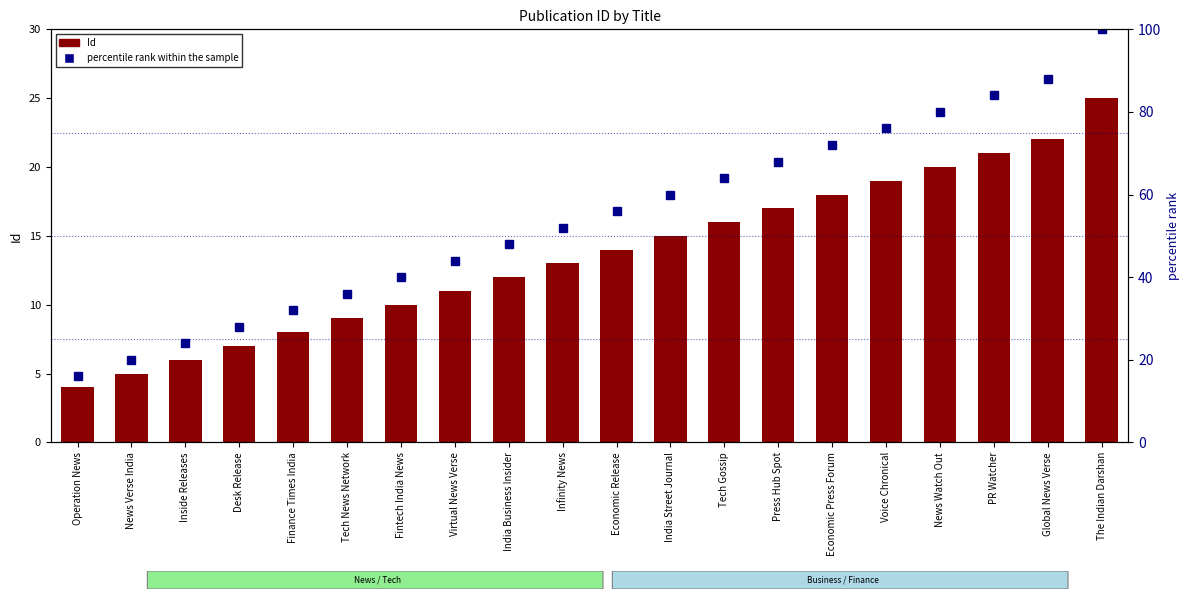

Is it true that percentile rank within the sample equals 25 at Economic Release?

False